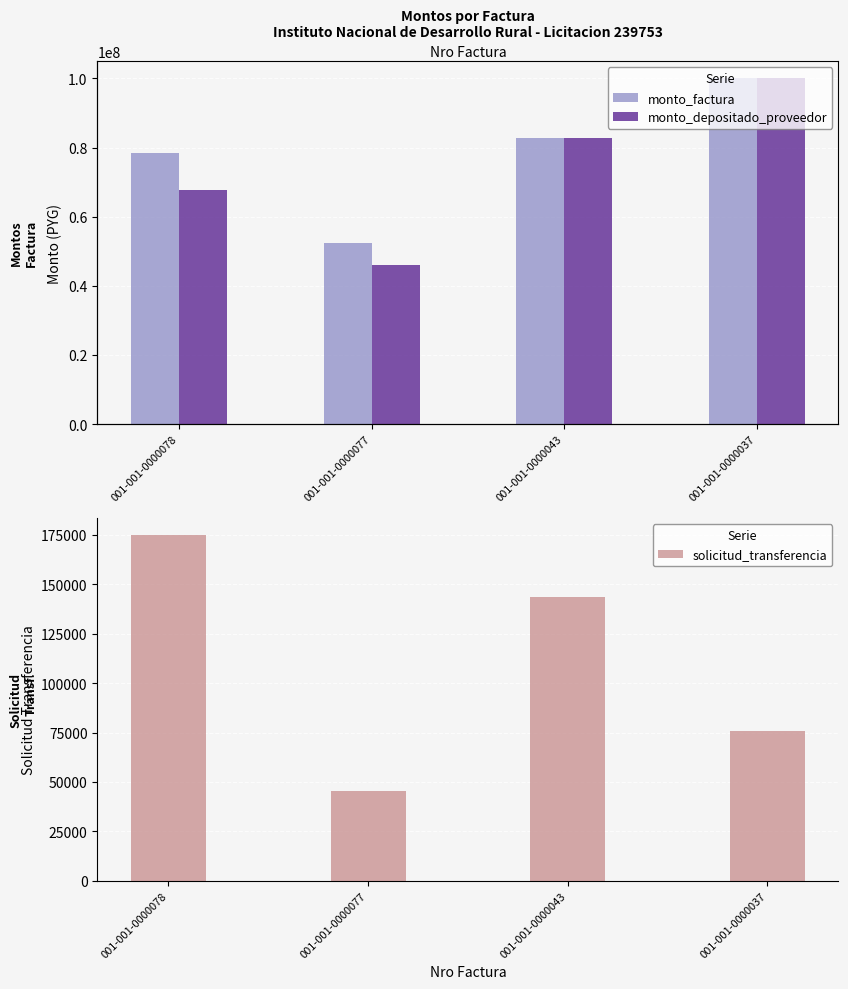

What is the difference between the solicitud_transferencia values at 001-001-0000077 and 001-001-0000078?

129290